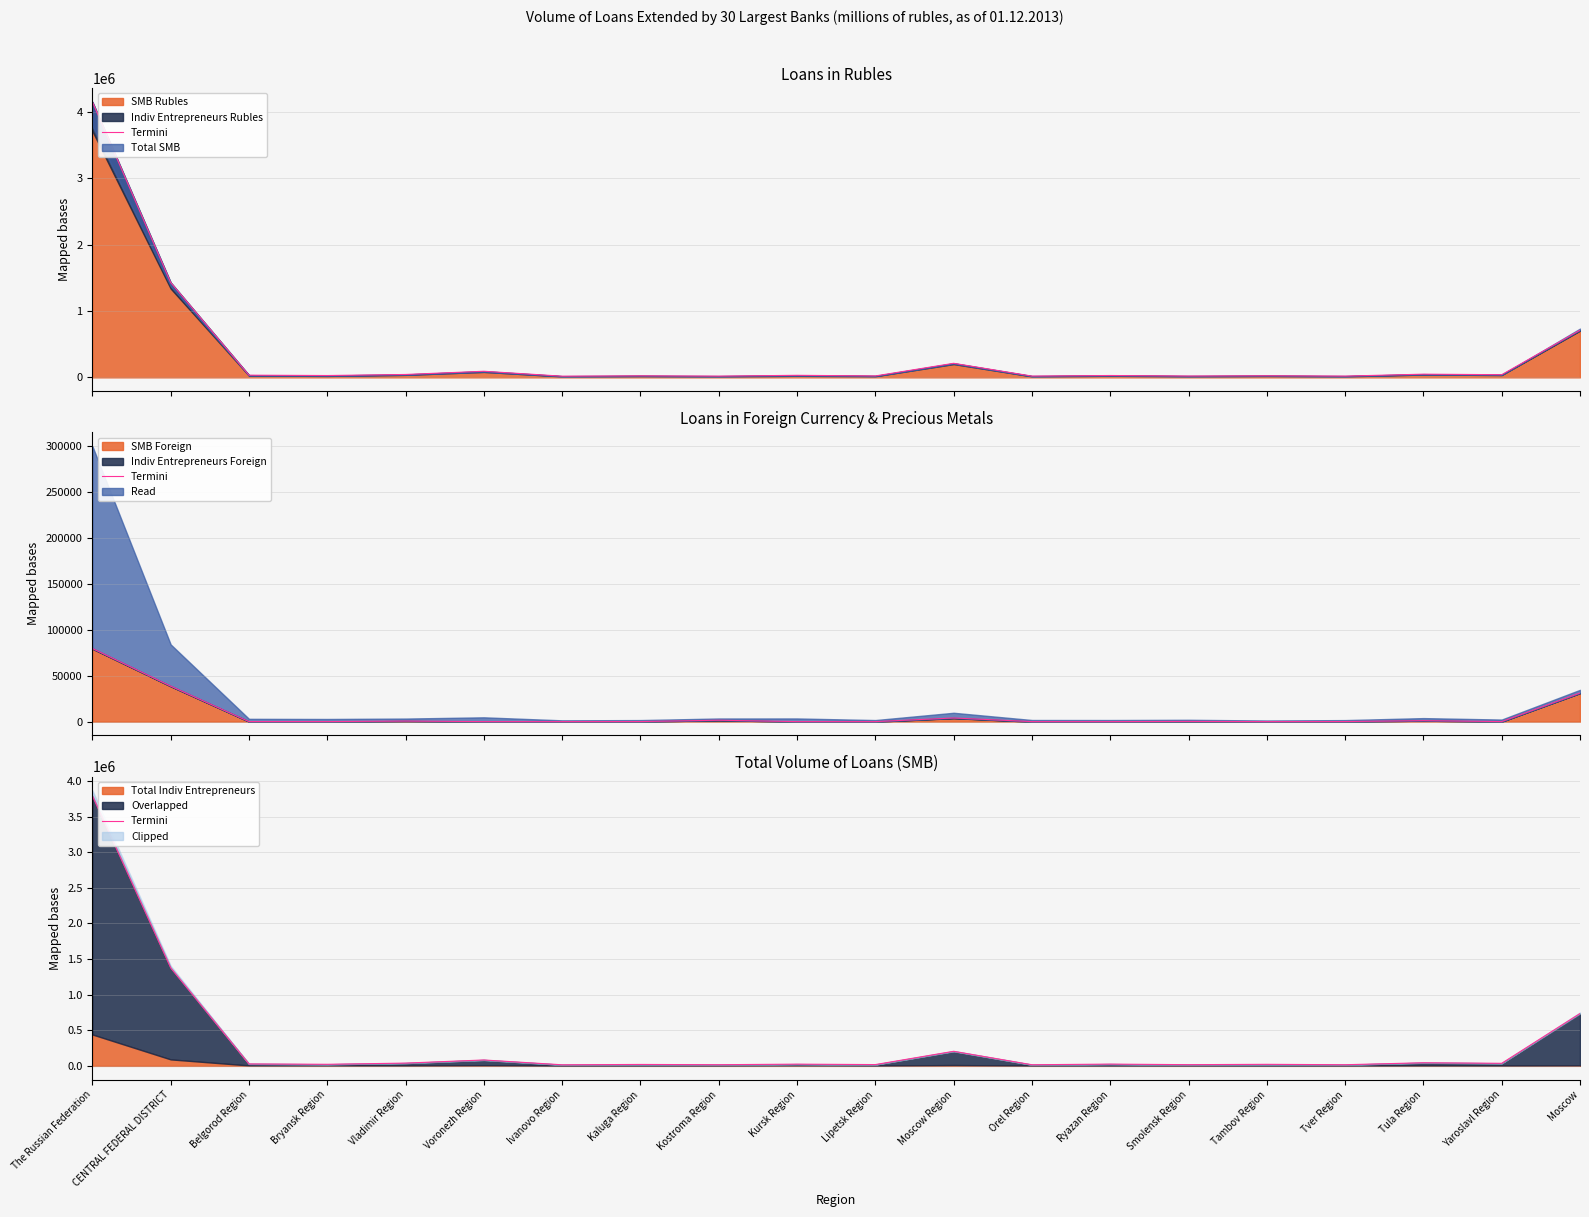

List the labels in order of value, largest first.

The Russian Federation, CENTRAL FEDERAL DISTRICT, Moscow, Moscow Region, Voronezh Region, Tula Region, Vladimir Region, Yaroslavl Region, Belgorod Region, Ryazan Region, Kursk Region, Bryansk Region, Tambov Region, Kaluga Region, Lipetsk Region, Smolensk Region, Kostroma Region, Tver Region, Orel Region, Ivanovo Region